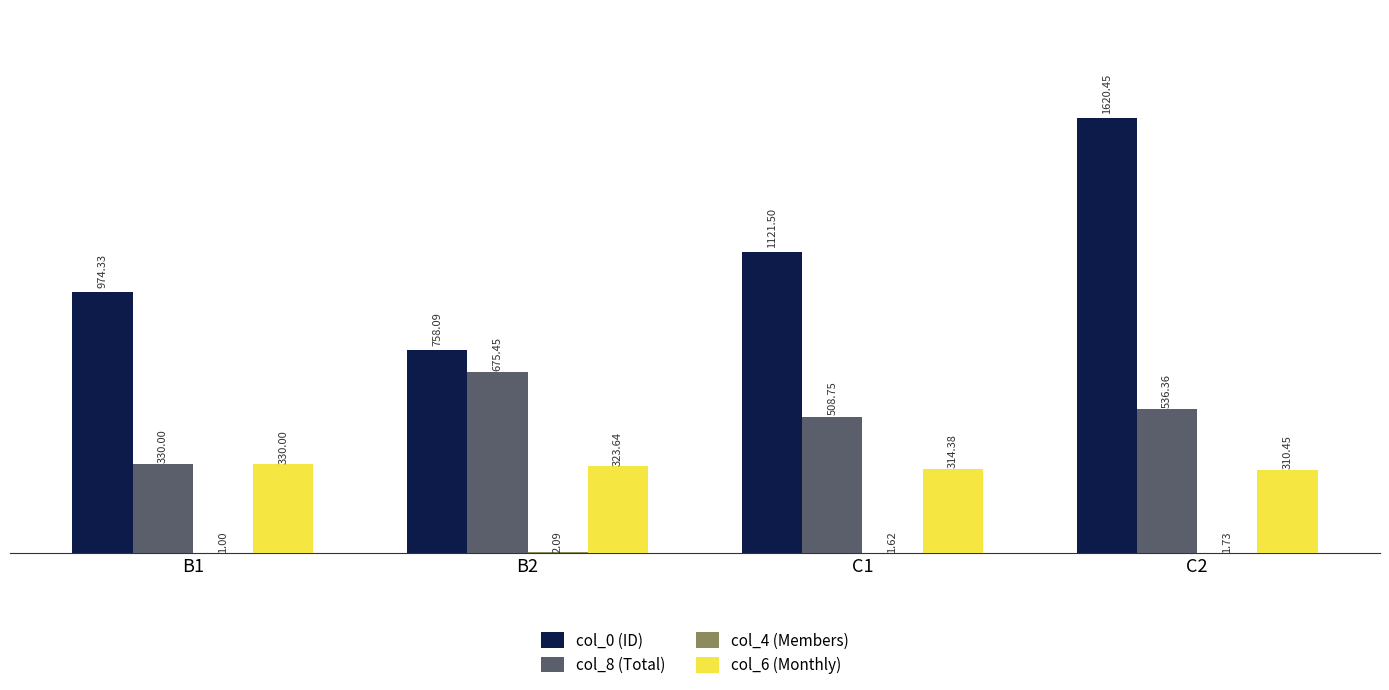

At which category is the sum across all series the highest?

C2